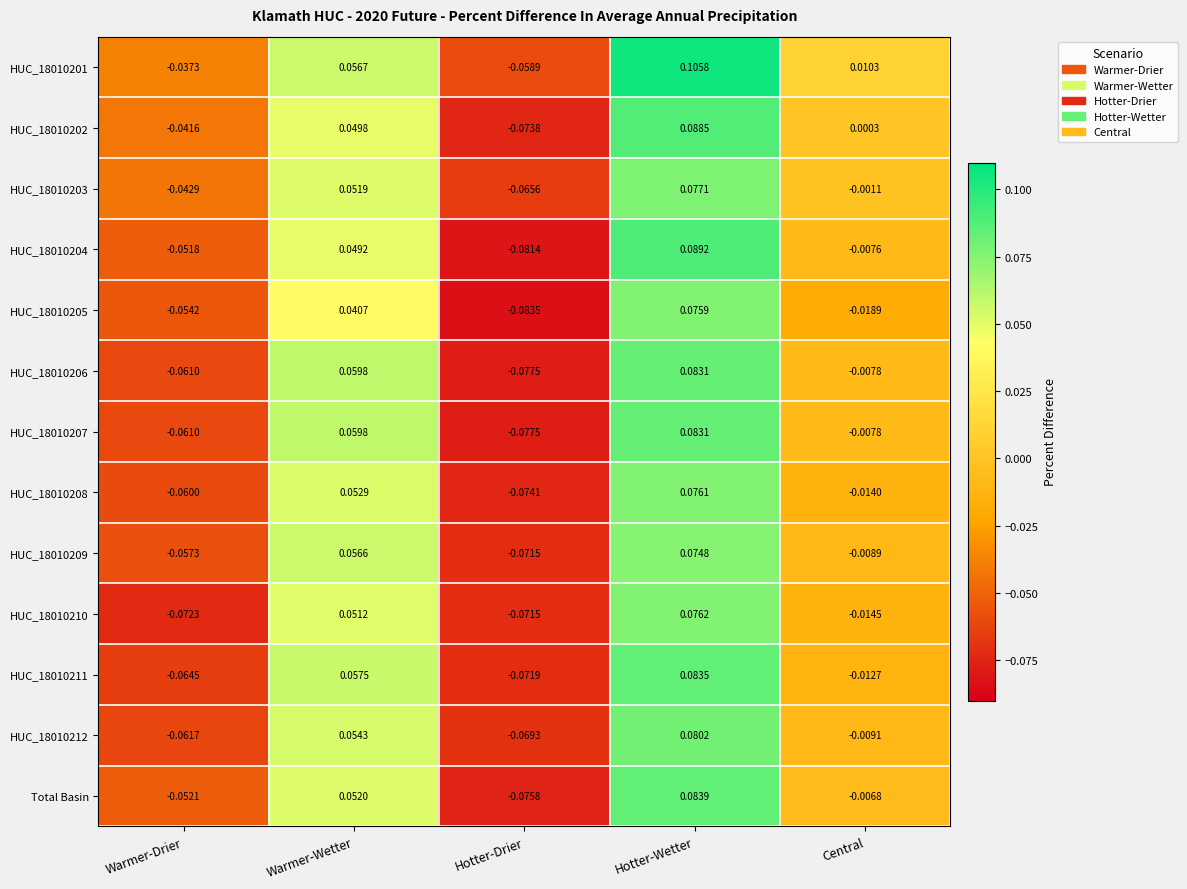

Rank the categories by HUC_18010209 value from highest to lowest.

Hotter-Wetter, Warmer-Wetter, Central, Warmer-Drier, Hotter-Drier